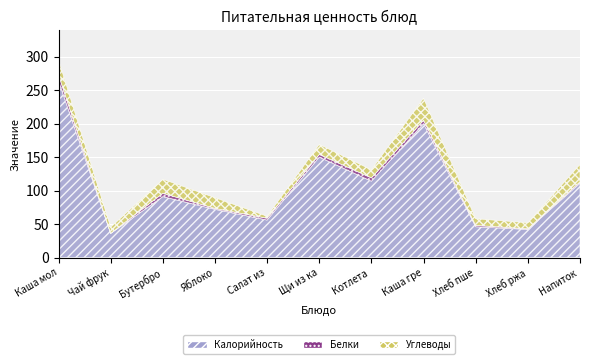

Which label corresponds to the largest value in the chart?

Каша молочная